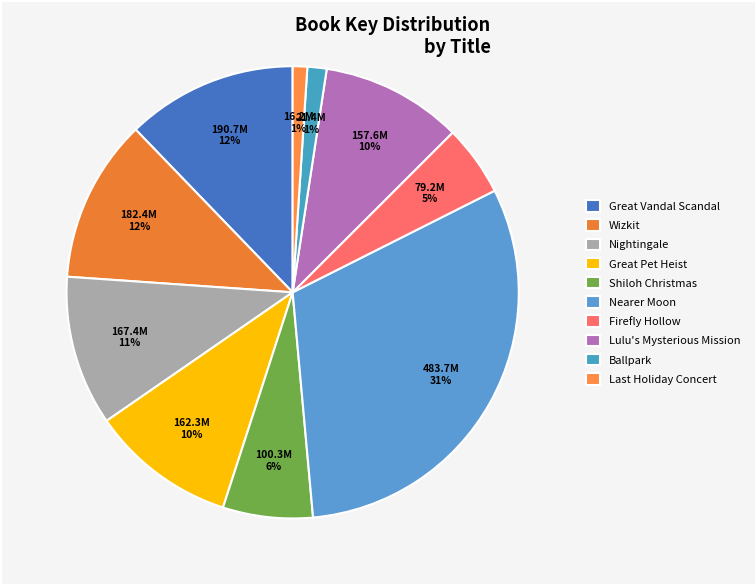

Is the sum of Lulu's Mysterious Mission and Nightingale greater than half?

No